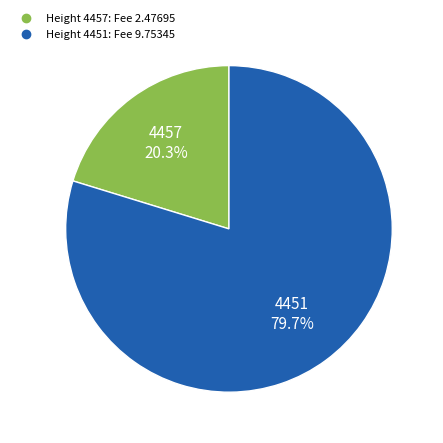

Is there any slice that represents more than half of the pie?

Yes